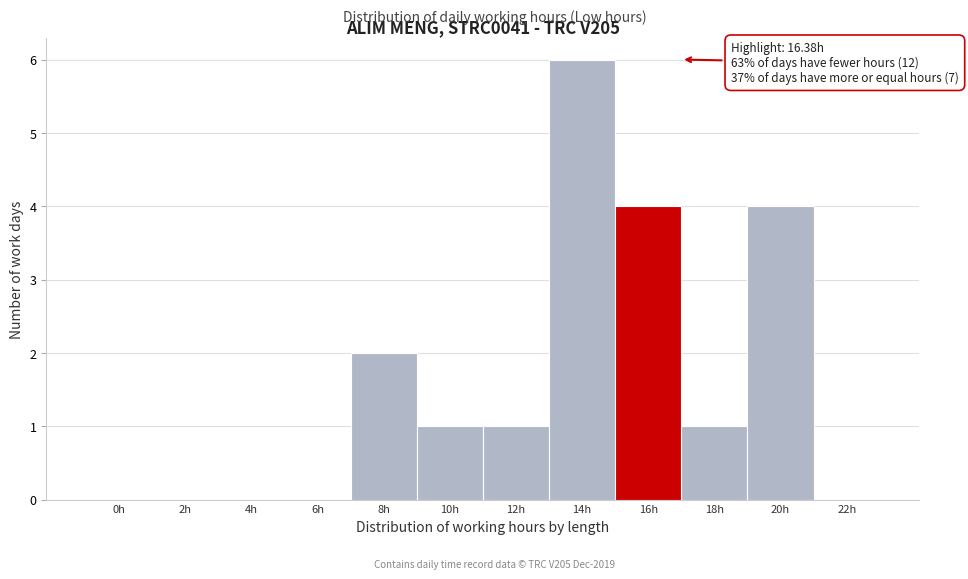

Reading left to right, extract all data points from this chart.

0h=0	2h=0	4h=0	6h=0	8h=2	10h=1	12h=1	14h=6	16h=4	18h=1	20h=4	22h=0